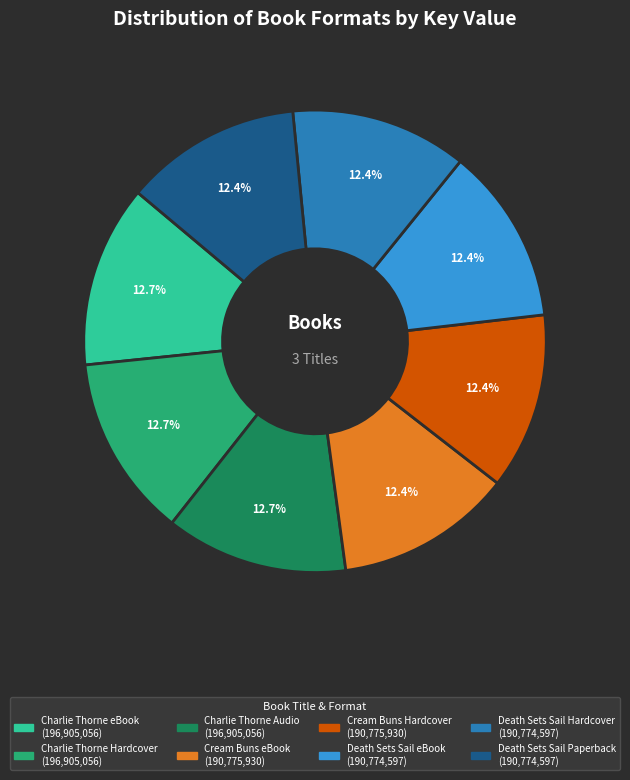

Do Charlie Thorne Audio and Death Sets Sail Hardcover together represent more than half of the pie?

No